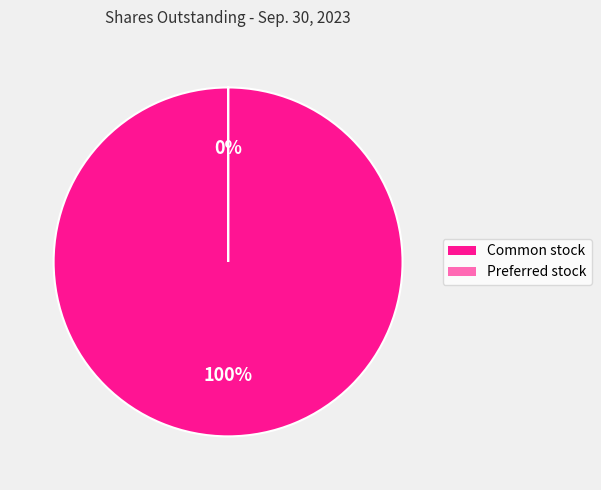

Rank the categories by value from highest to lowest.

Common stock, shares outstanding, Preferred stock, shares outstanding